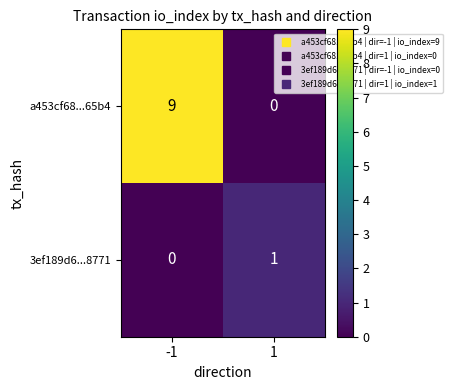

Is it true that 3ef189d6...8771 equals 0 at -1?

True